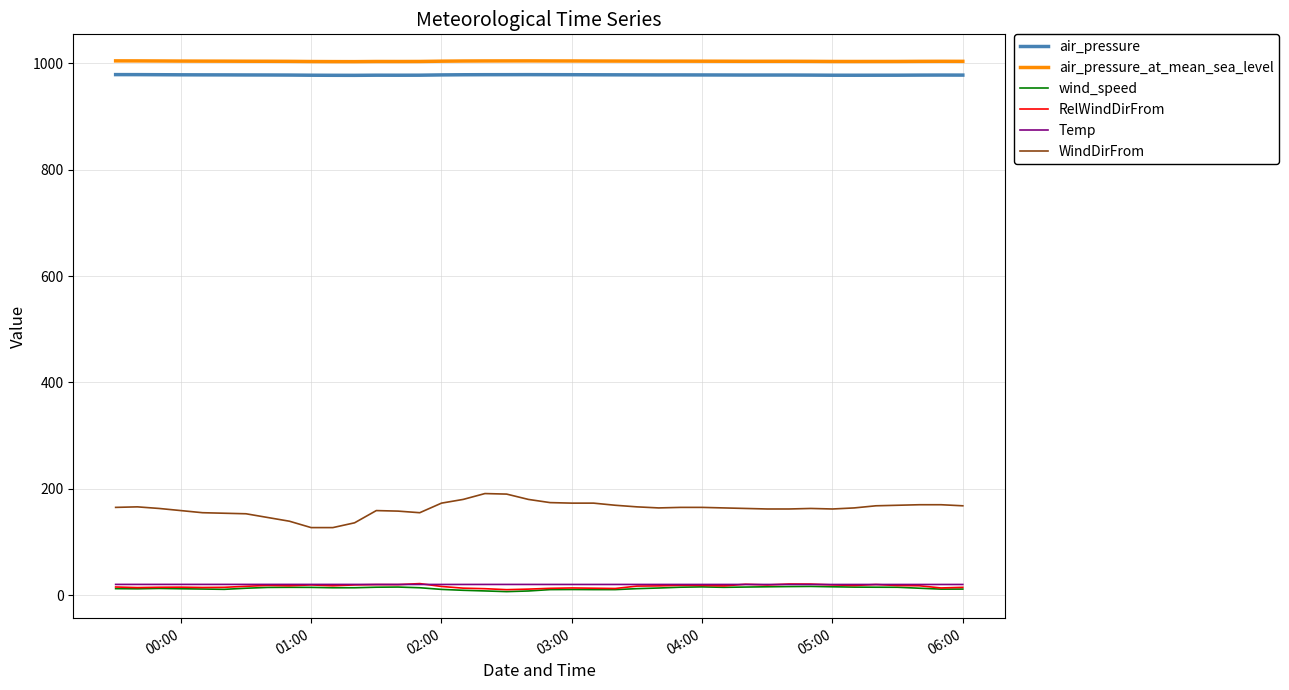

What is the greatest value displayed?

1004.7